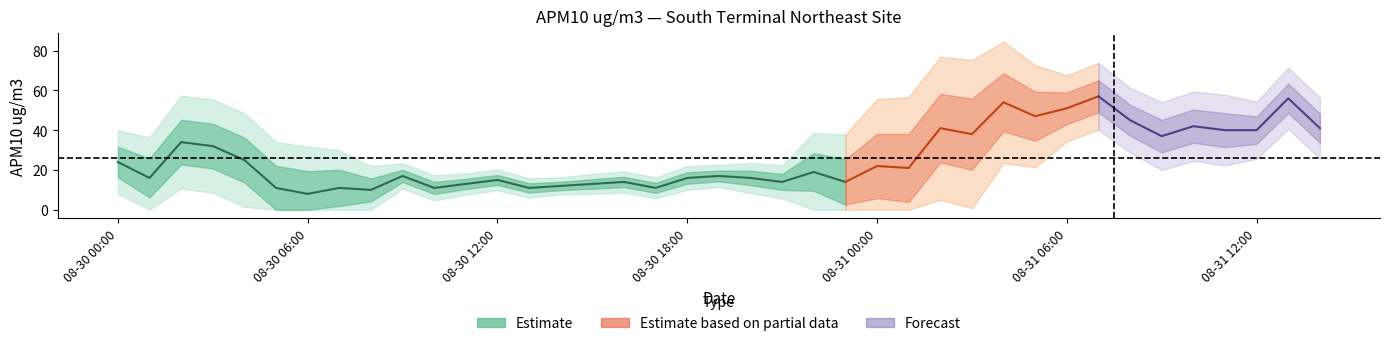

What is the average value?

26